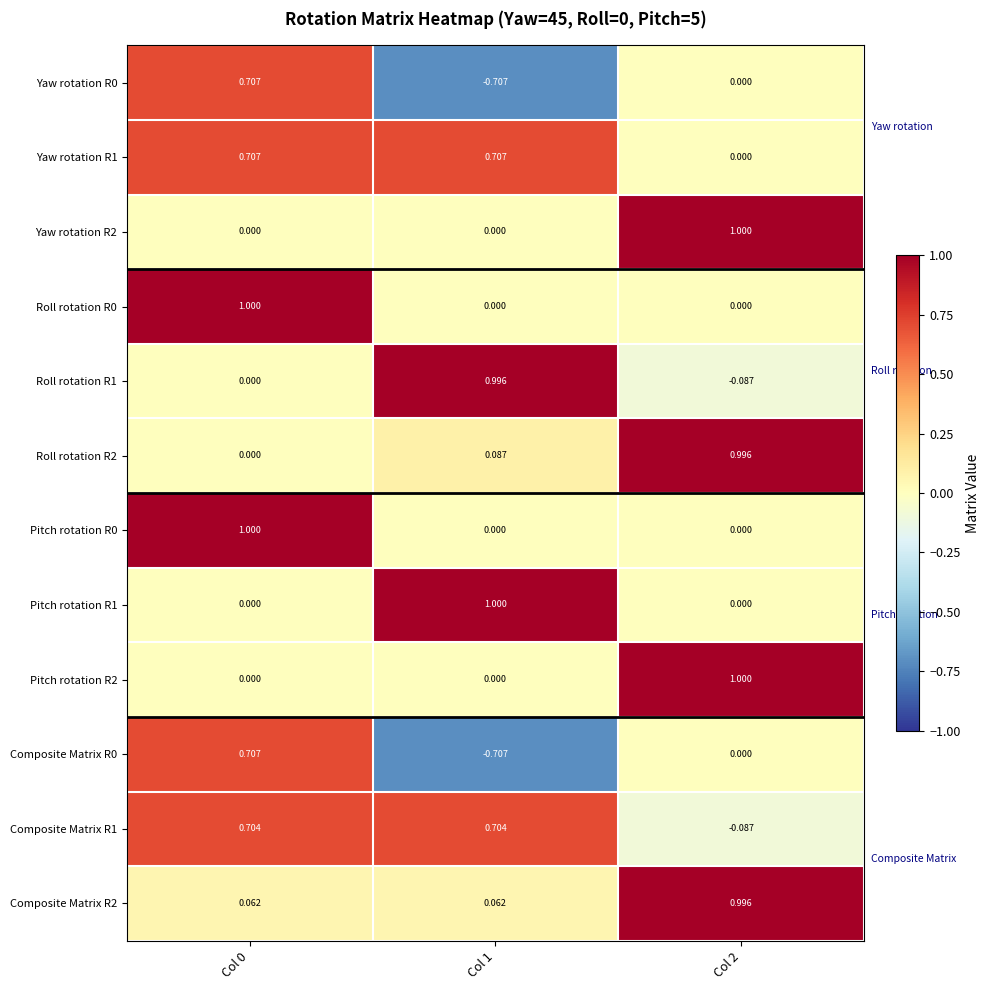

Is the value of Composite Matrix R1 at Col 2 greater than the value of Pitch rotation R1 at Col 1?

No